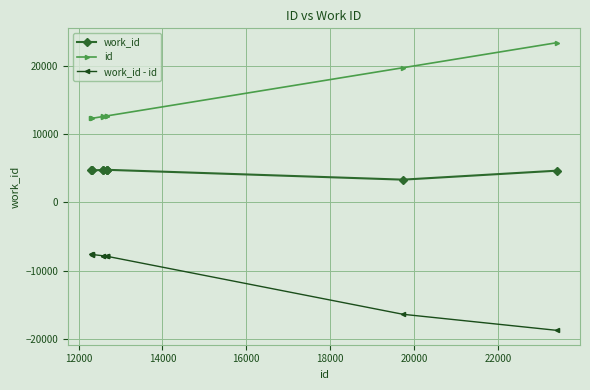

What is the highest value of the id series?

23401